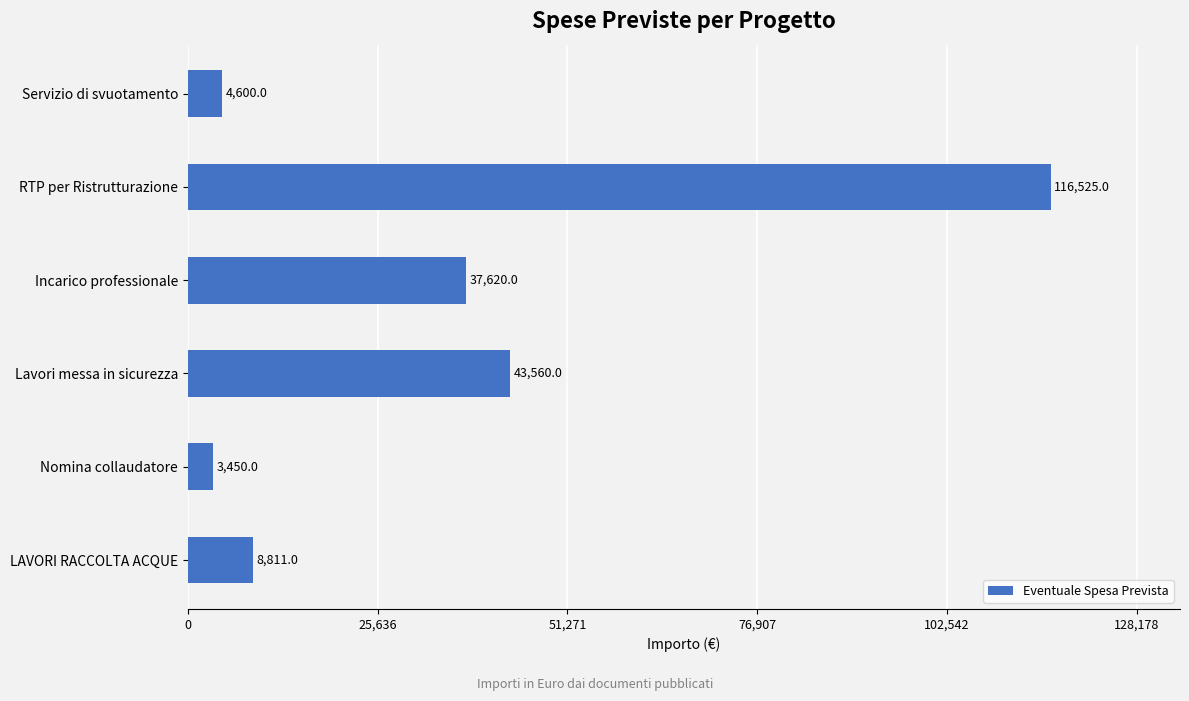

What is the minimum value shown in the chart?

3450